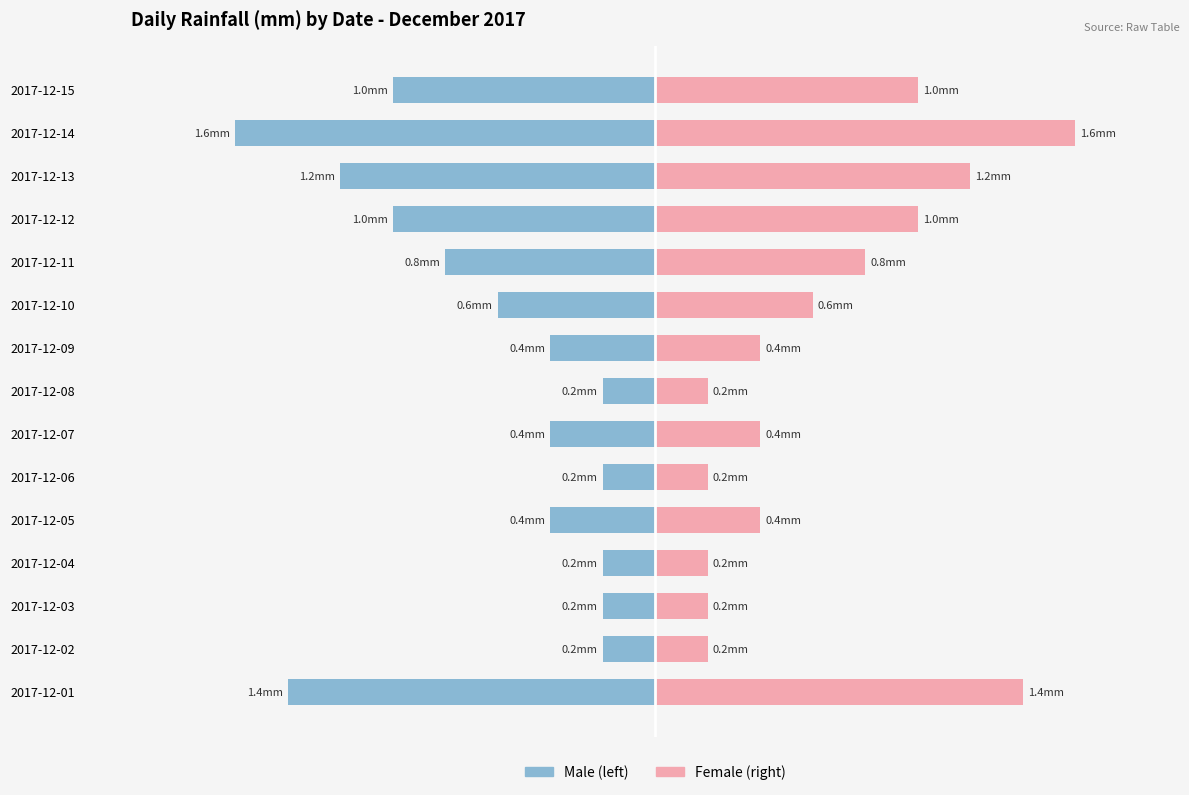

Which series has the largest range (max minus min)?

Male